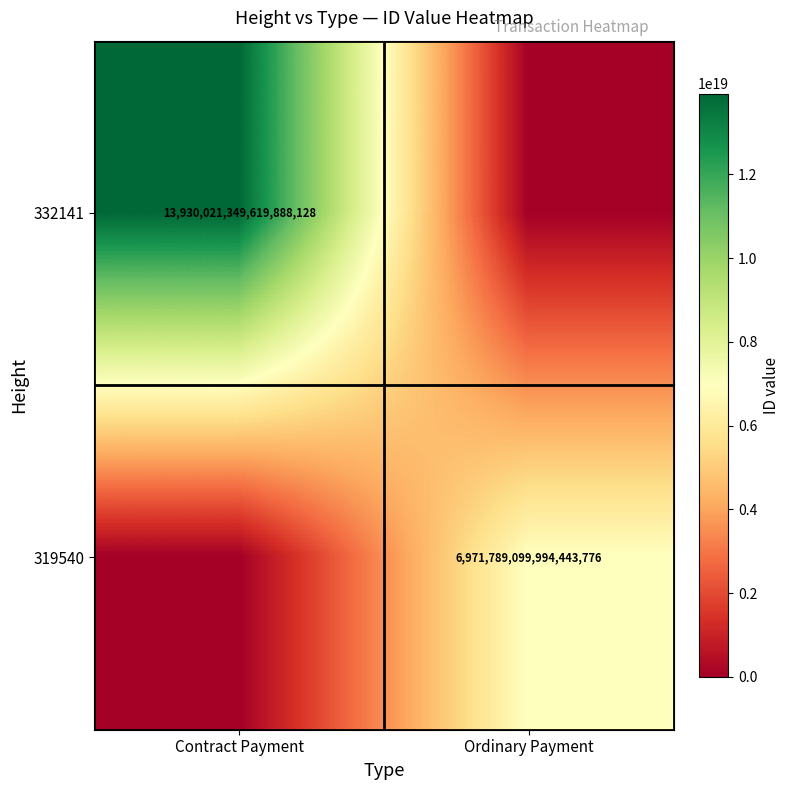

The value of 319540 at Ordinary Payment is 6971789099994443776. True or false?

True